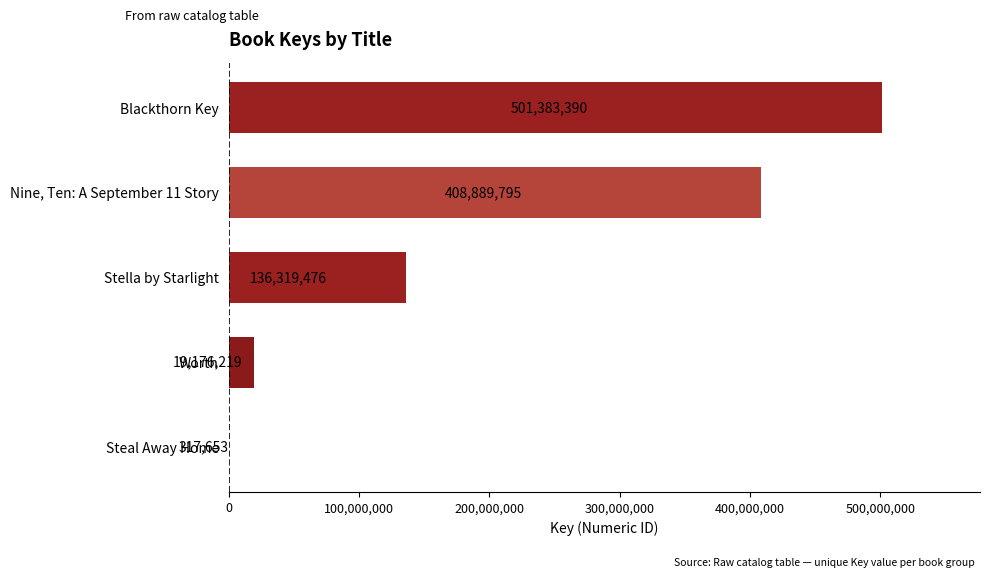

At which label is the value closest to 250850521?

Stella by Starlight